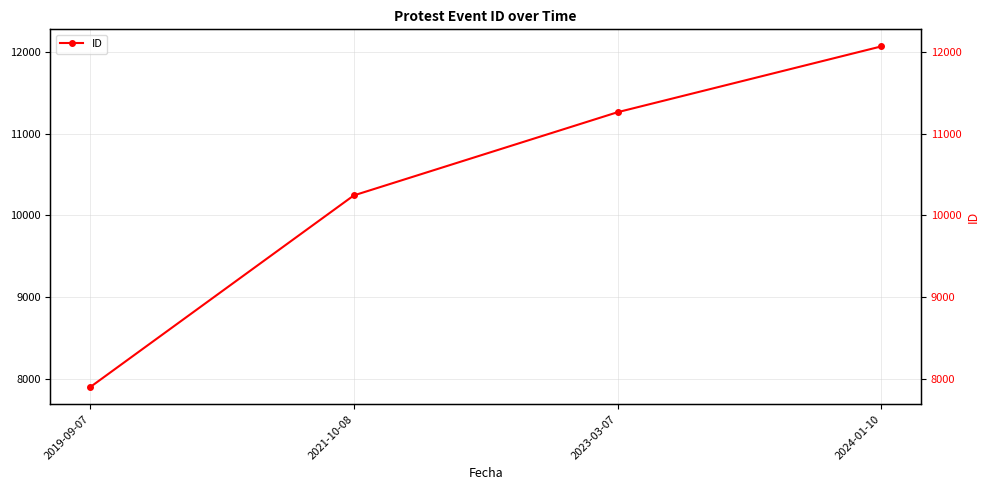

What is the smallest value displayed?

7896